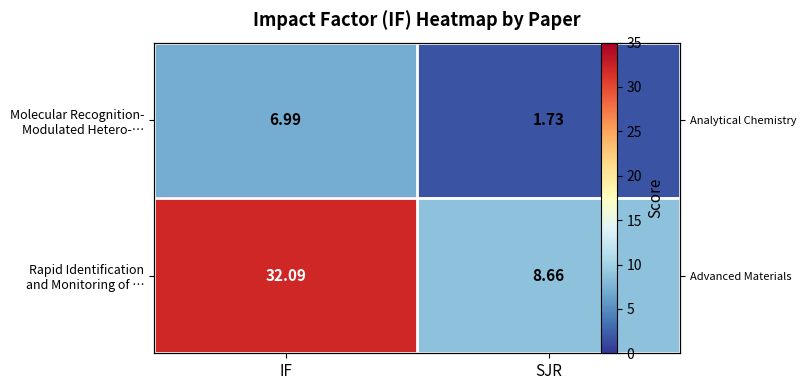

At how many categories does at least one series exceed 28?

1